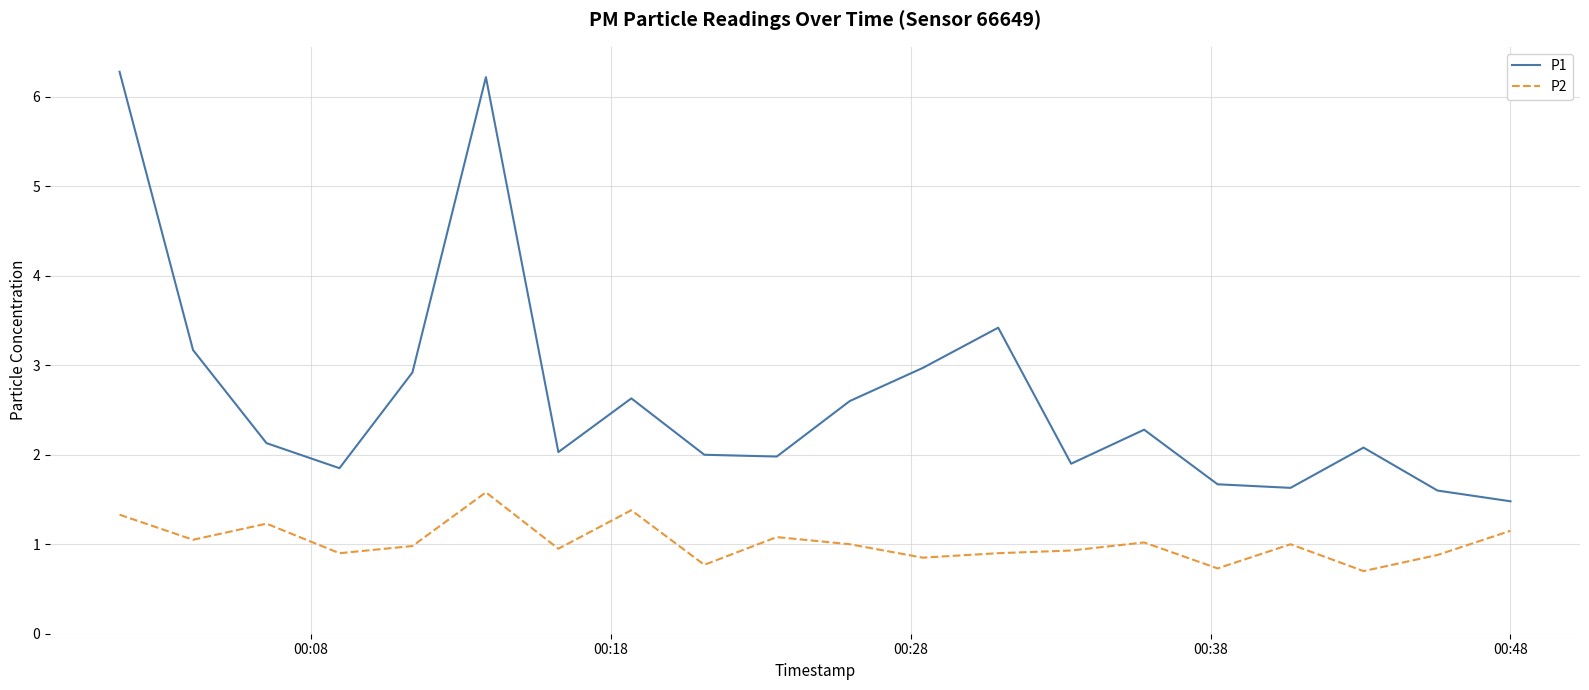

Which series has the largest range (max minus min)?

P1